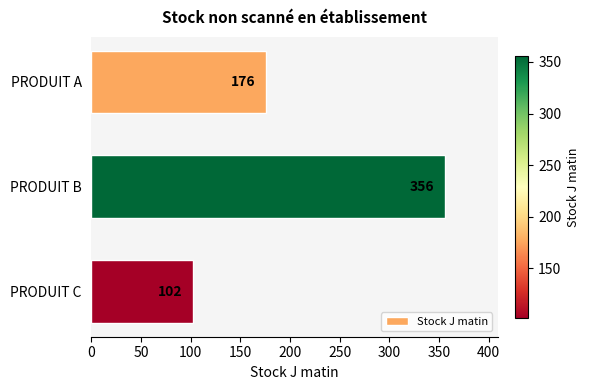

True or false: the data shows 176 at PRODUIT A.

True